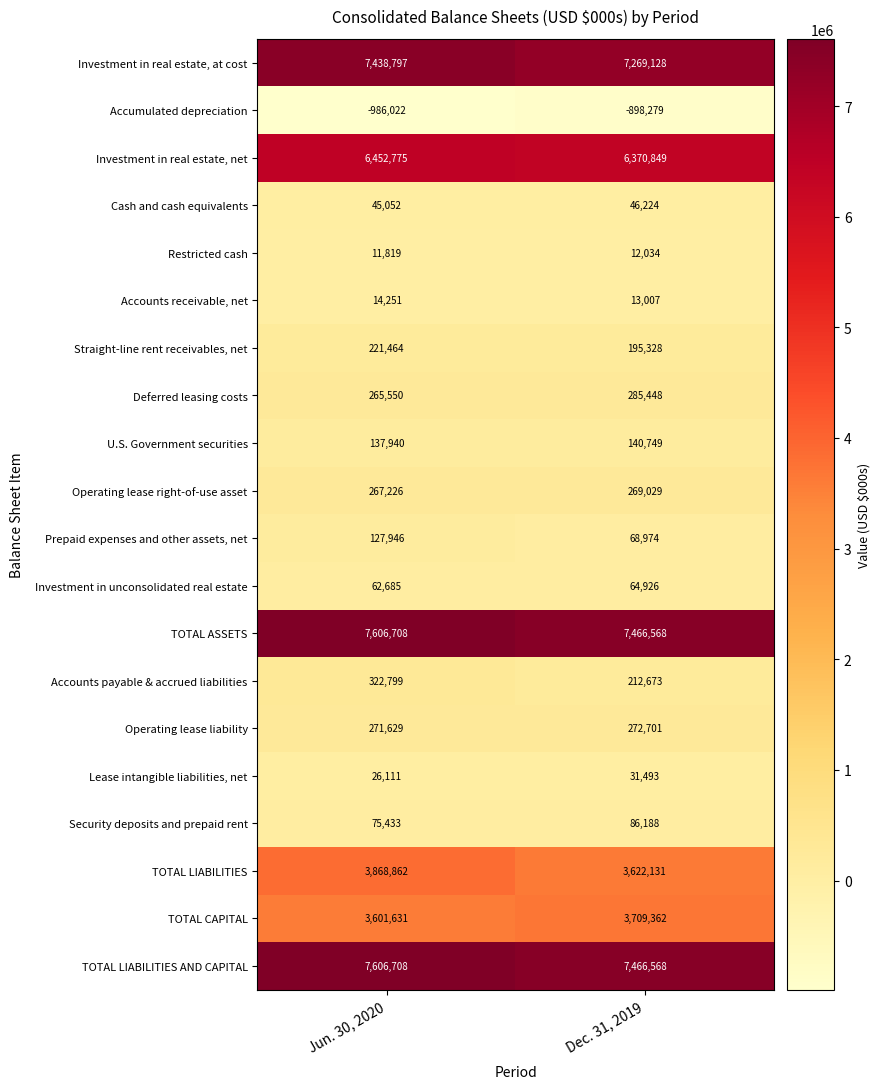

True or false: Lease intangible liabilities, net has a value of 31493 at Dec. 31, 2019.

True